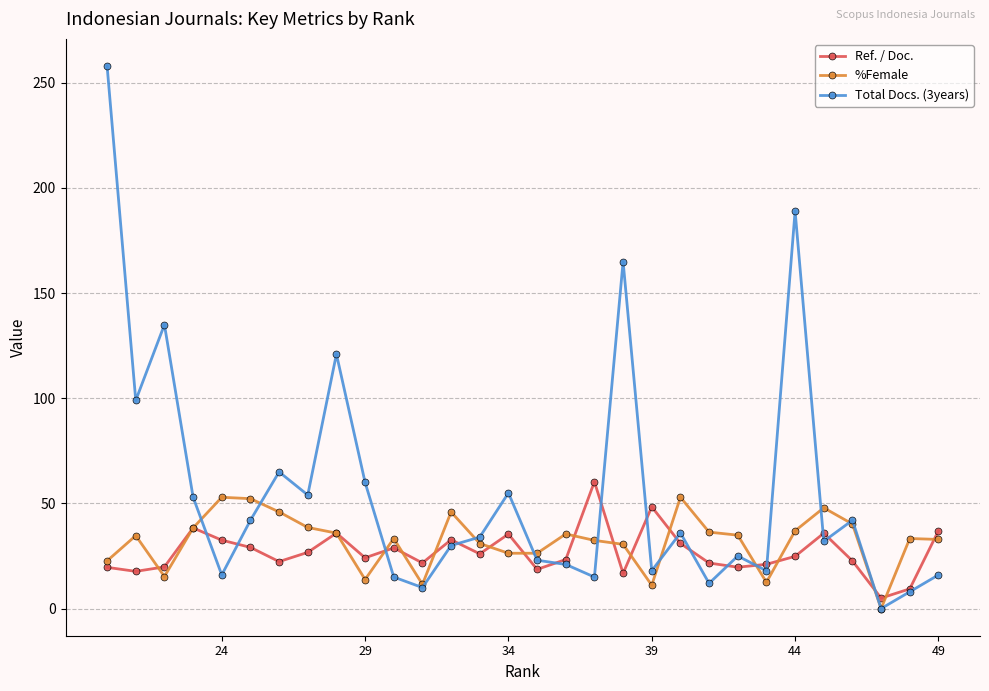

What is the maximum value shown in the chart?

258.0